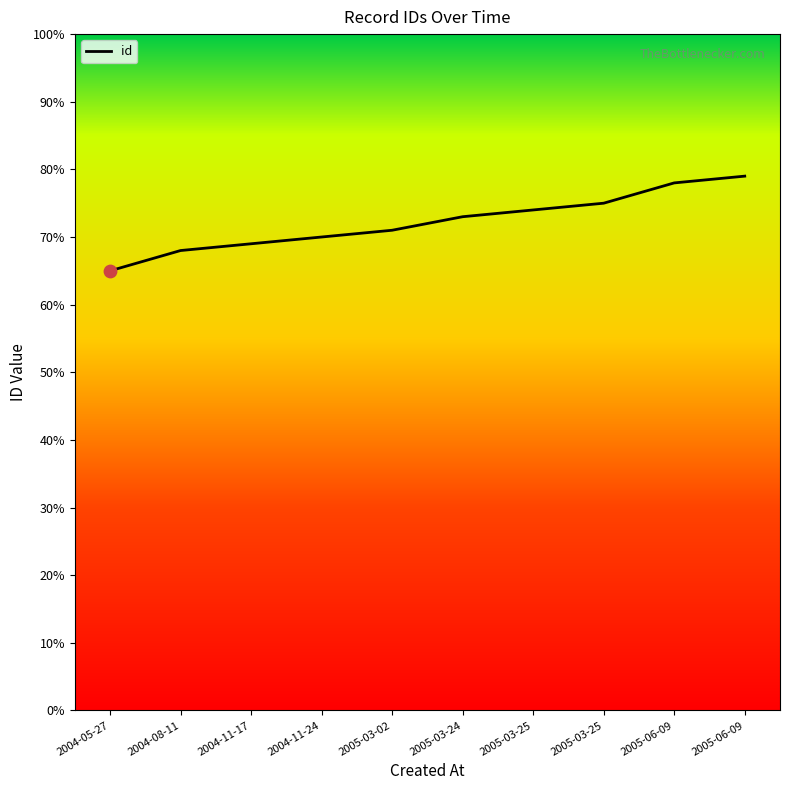

Between 2005-03-25 and 2005-06-09, which is larger?

2005-06-09